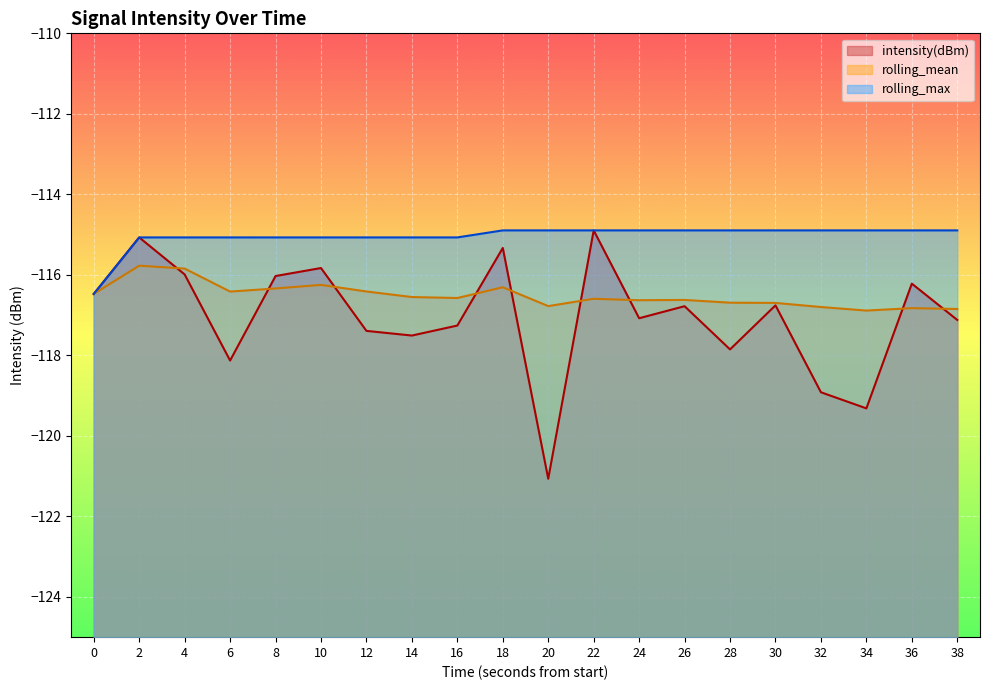

The rolling_max series shows -186.6 at 6. True or false?

False